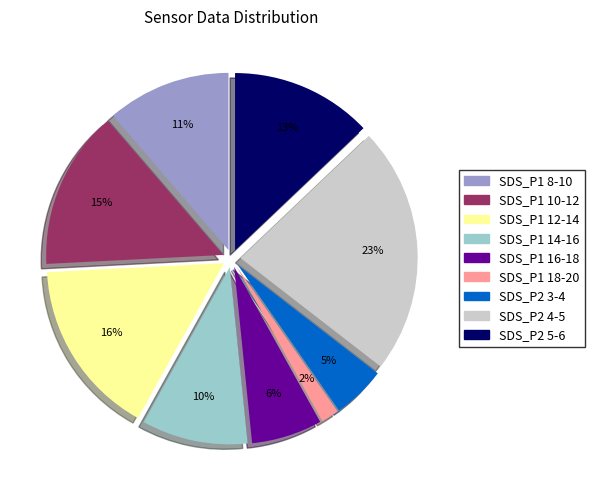

How many slices are in this pie chart?

9